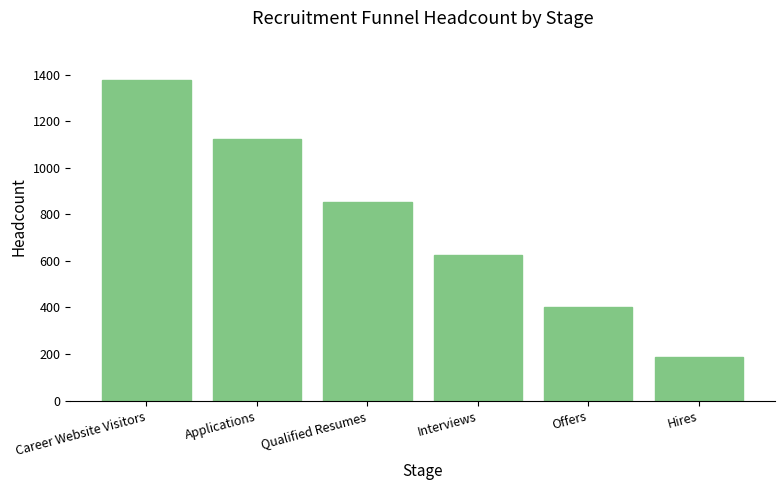

The chart shows a value of 623 at Interviews. True or false?

True